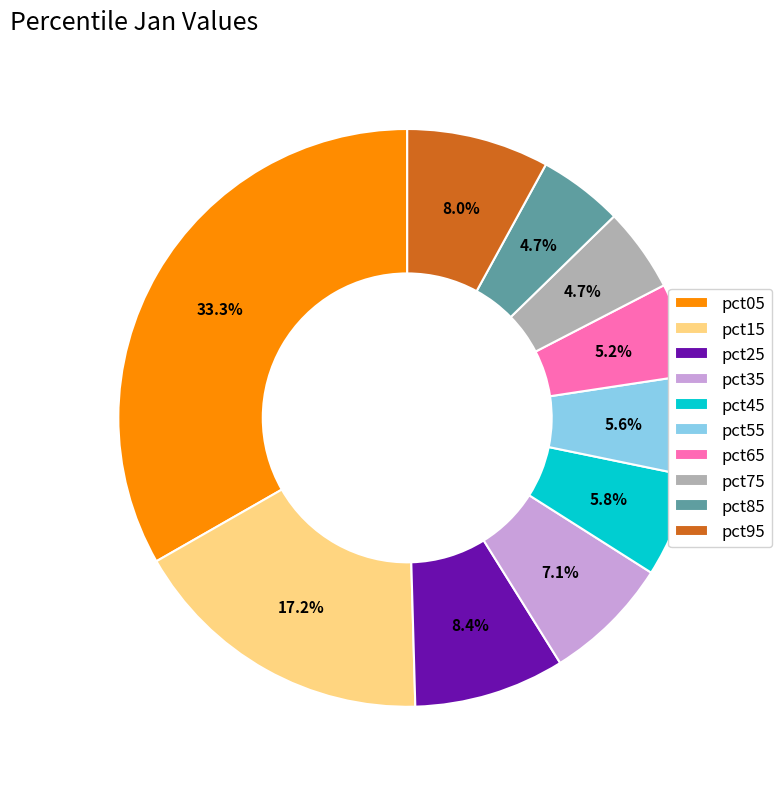

What percentage is the pct65 slice, to the nearest percent?

5%